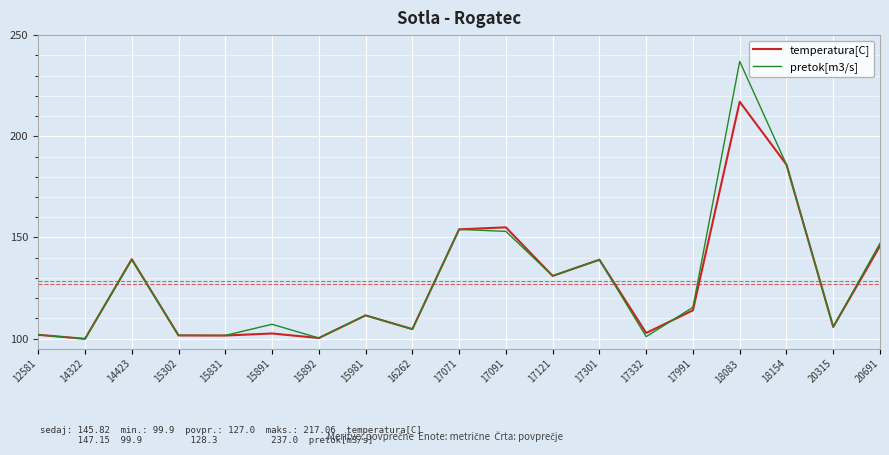

How many lines are shown in the chart?

2